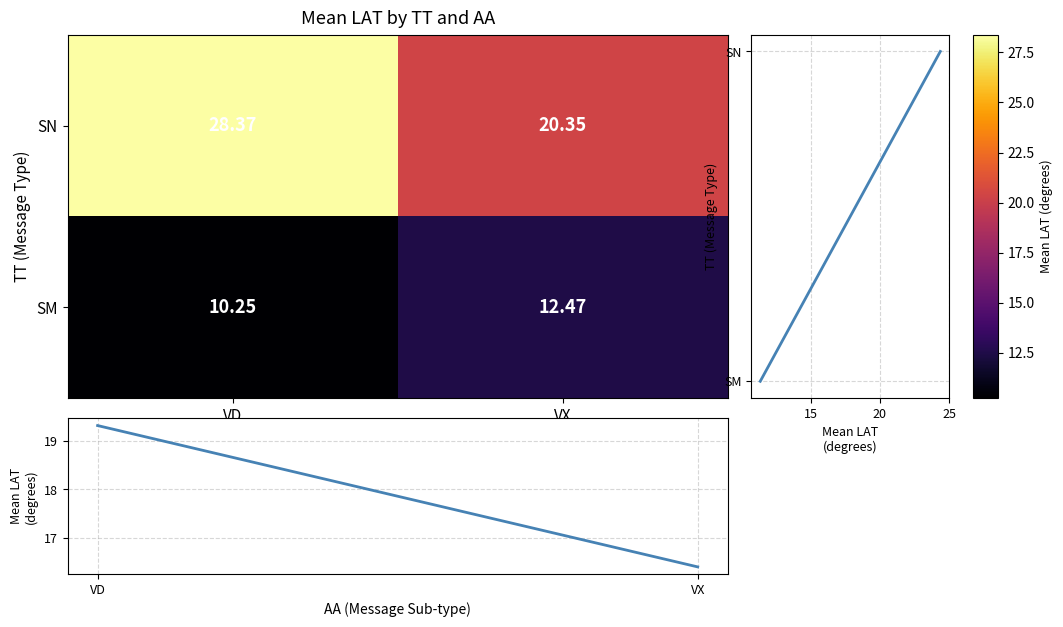

At which category is the sum across all series the highest?

VD